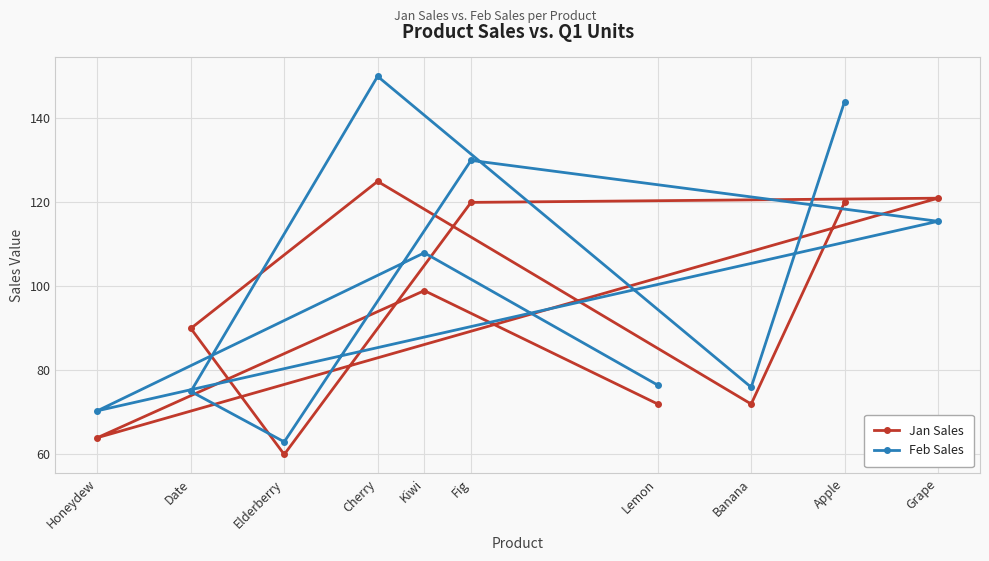

Which series has the largest range (max minus min)?

Feb Sales